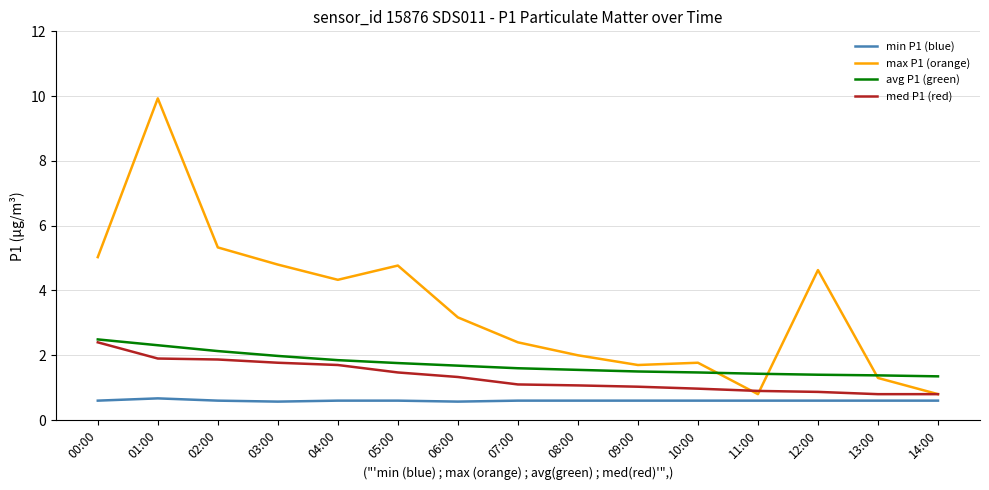

What is the maximum value for max P1 (orange)?

9.9